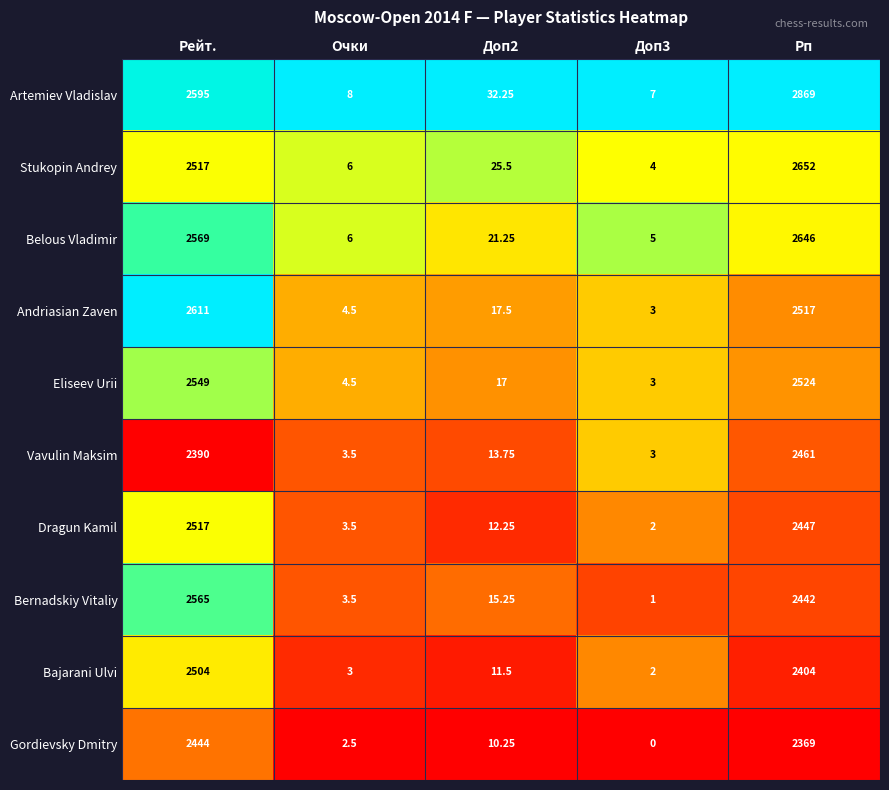

Where is Eliseev Urii nearest to the value 1276?

Рп